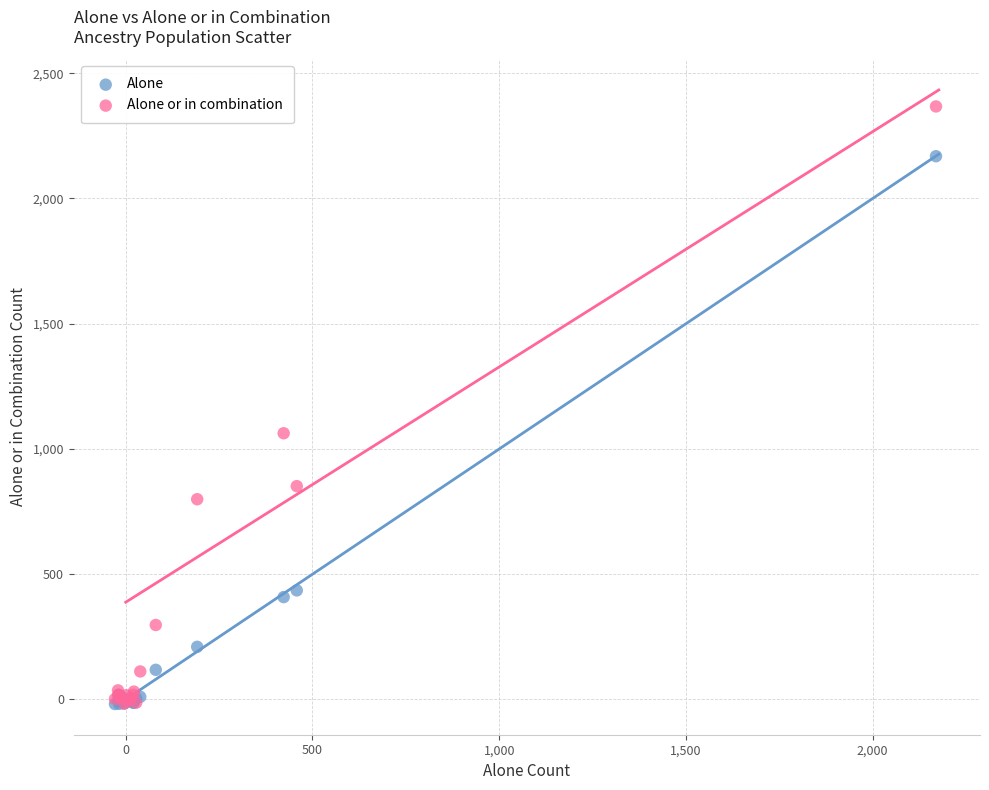

Across all series, what Y value is closest to 1174?

1062.8